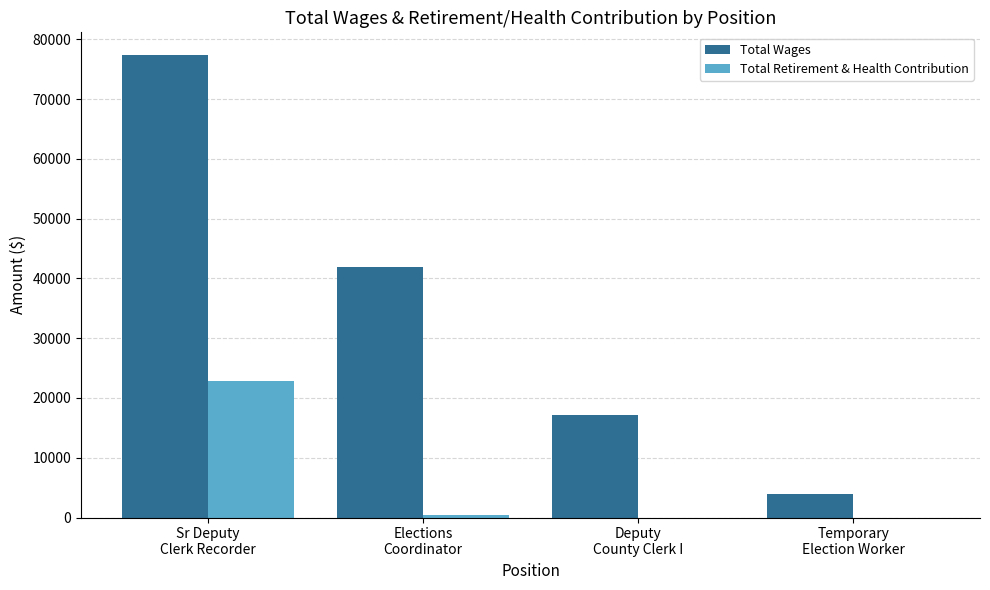

How many series are shown in this chart?

2